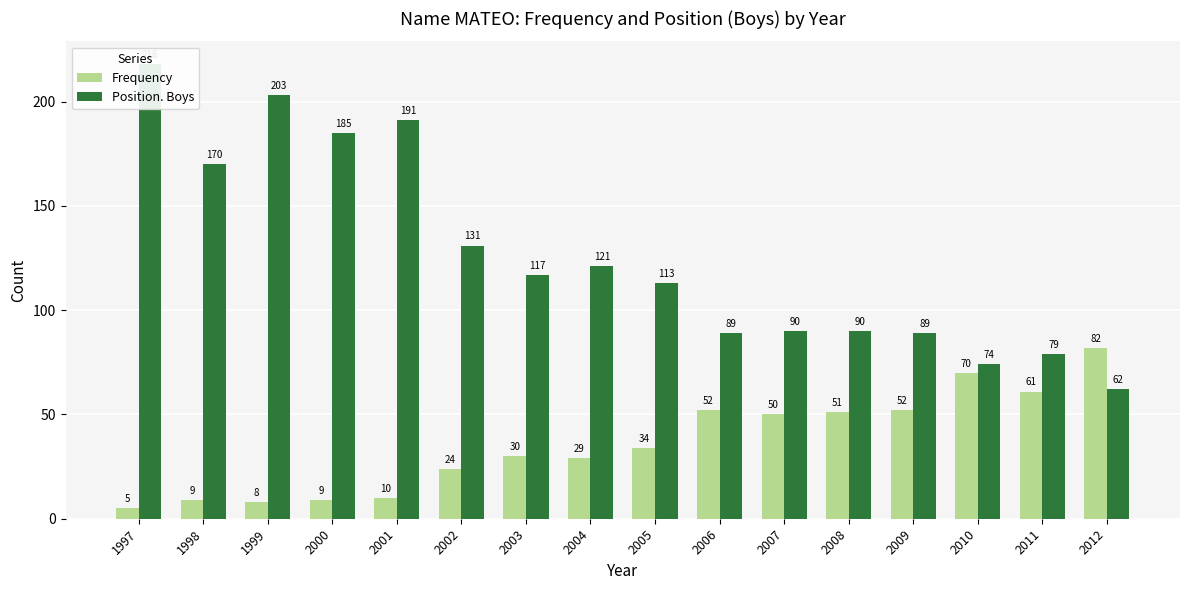

What is the total value across all series at 2002?

155